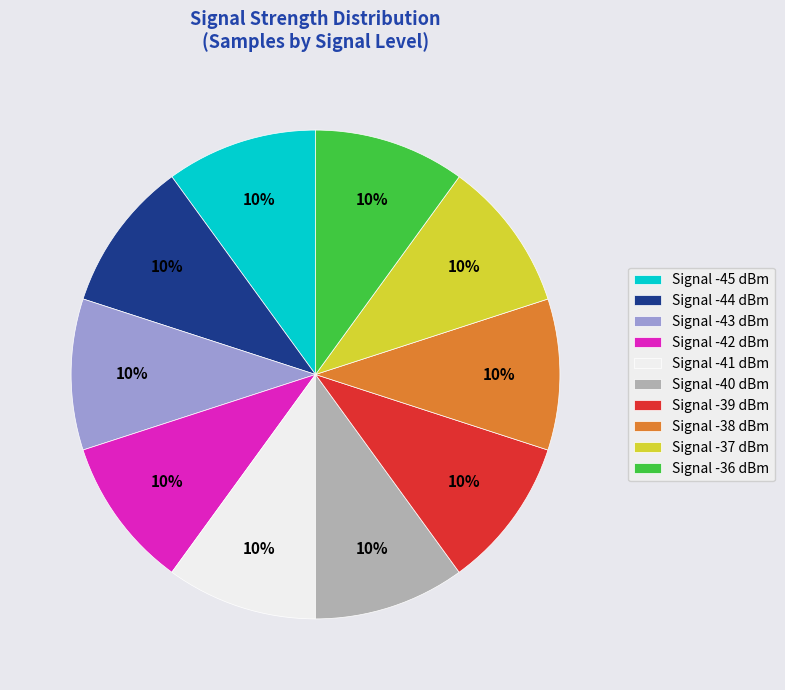

What is the ratio of the value at Signal -38 dBm to the value at Signal -43 dBm?

1.0